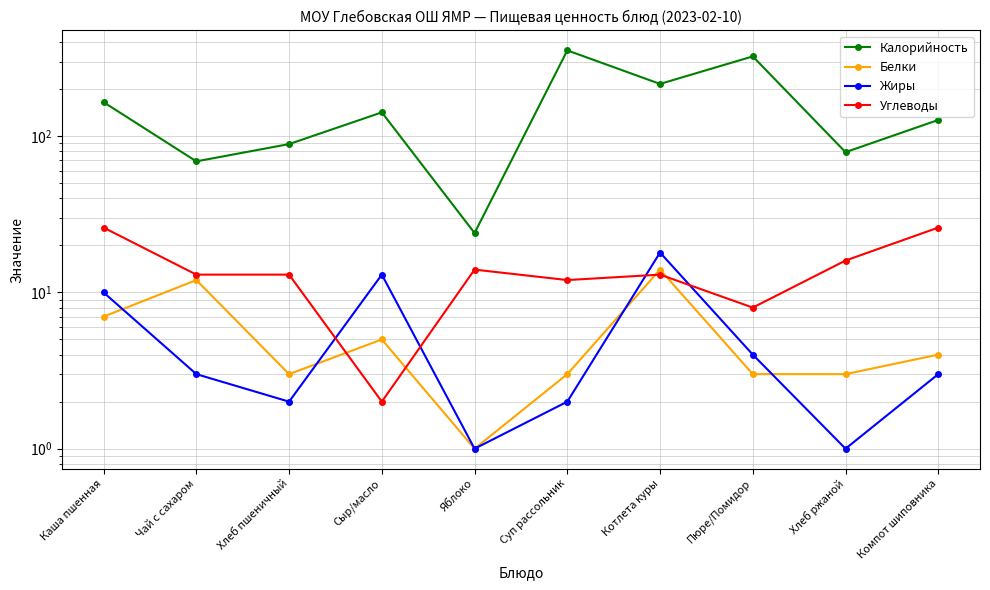

At which label does Калорийность first exceed 142?

Каша пшенная